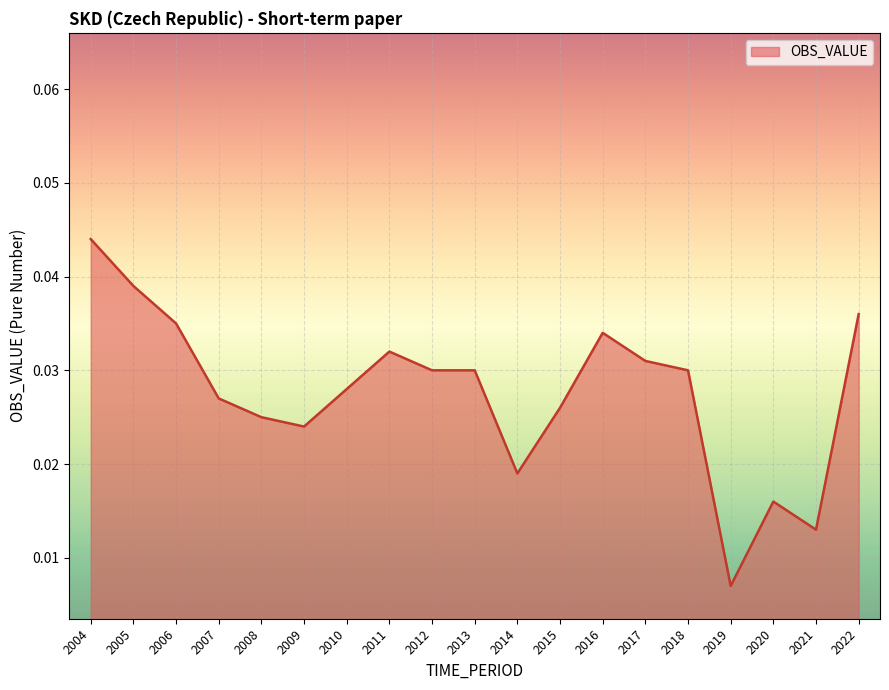

What is the sum of the values at 2007 and 2017?

0.1